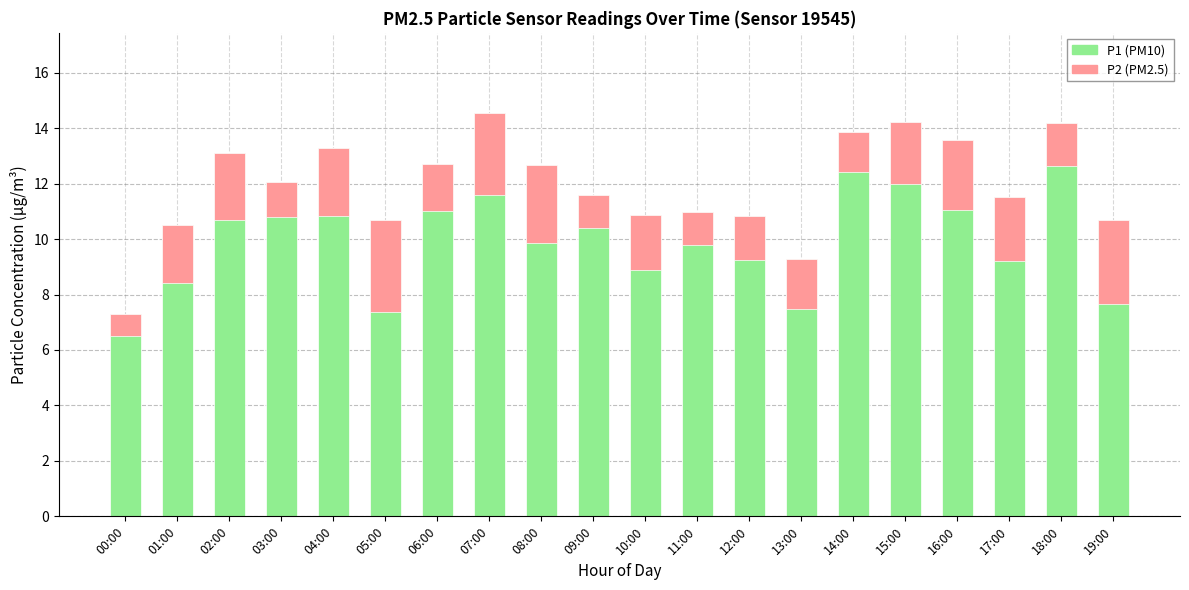

How many bars are there in total?

40